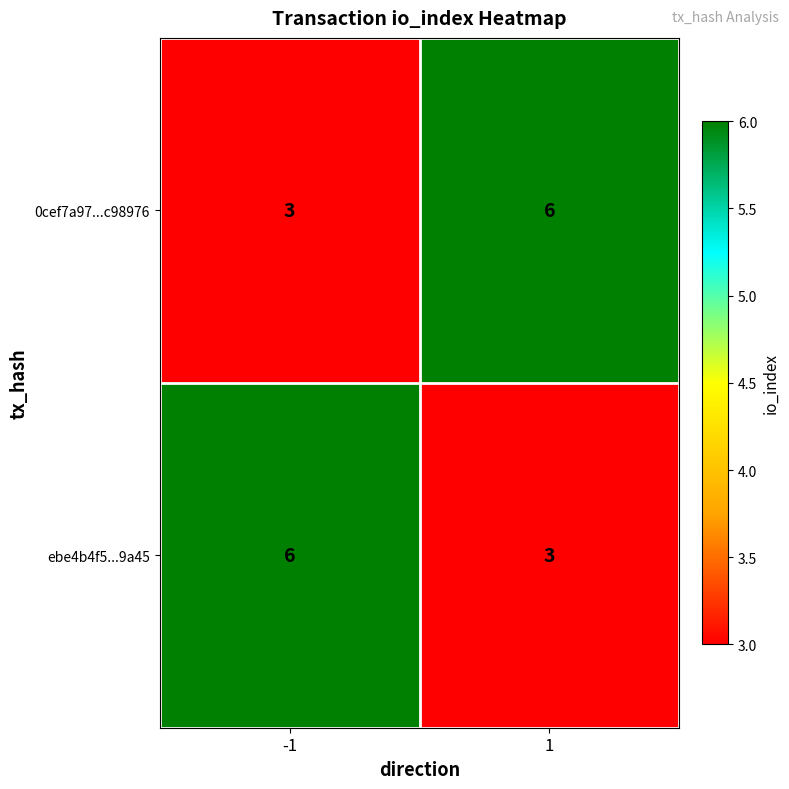

How many distinct data groups are displayed?

2